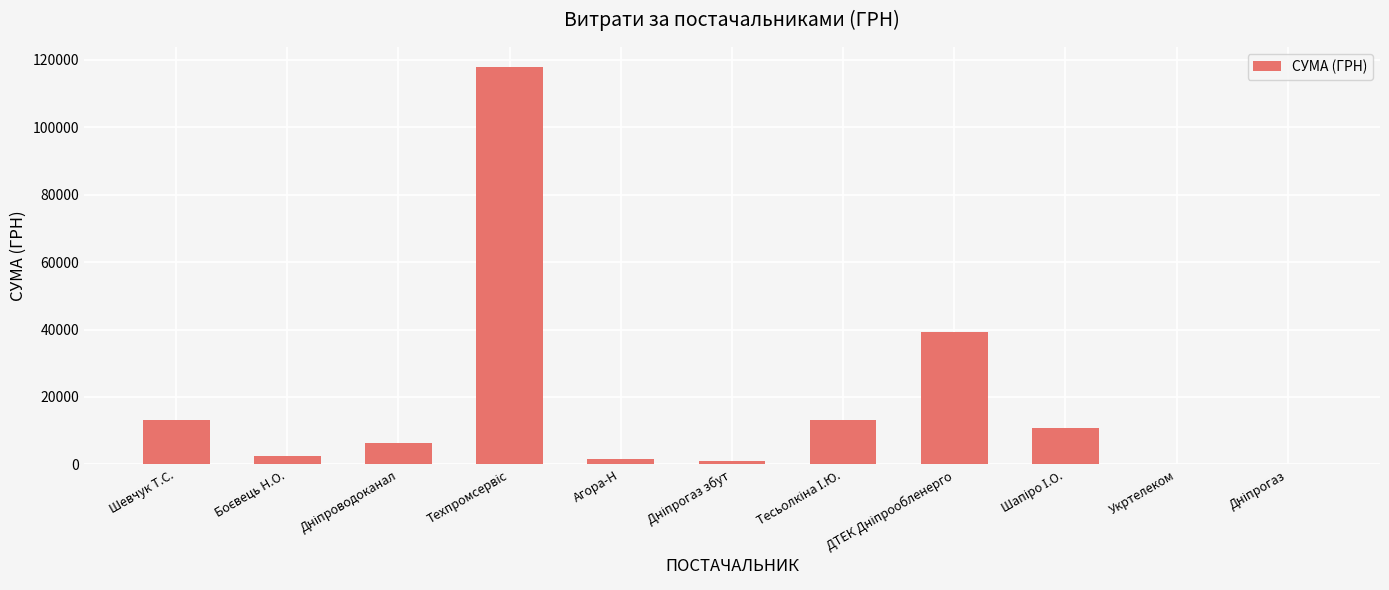

The chart shows a value of 3131.6 at Шевчук Т.С.. True or false?

False